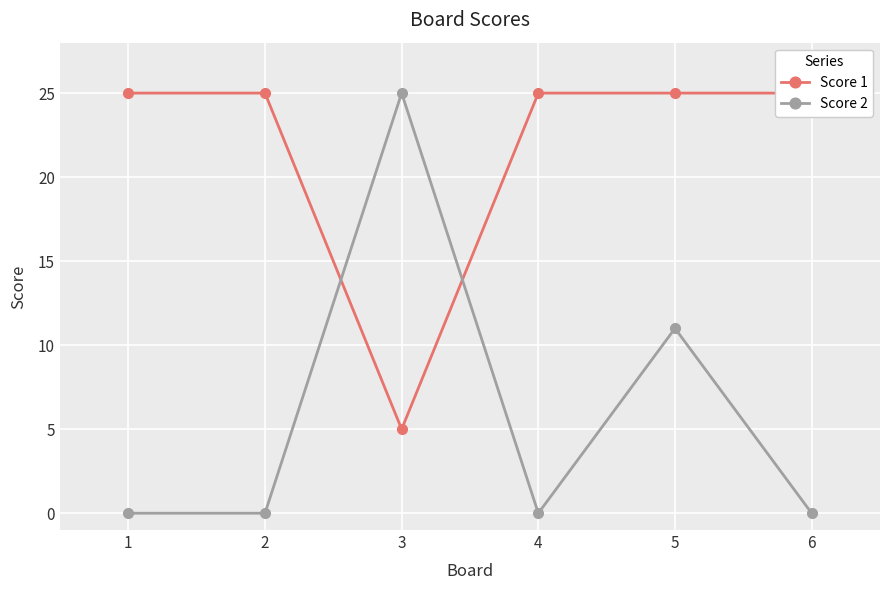

How many values in Score 2 are above zero?

2